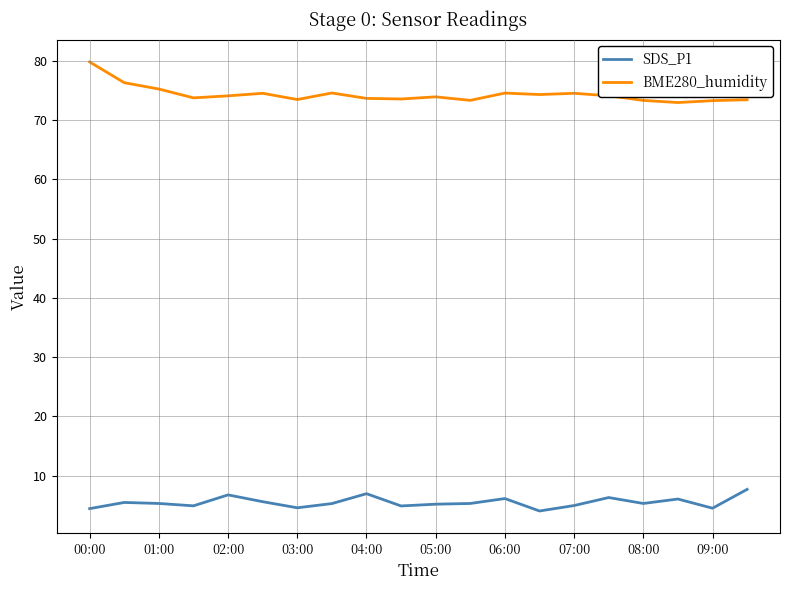

True or false: SDS_P1 and BME280_humidity cross at least once.

False